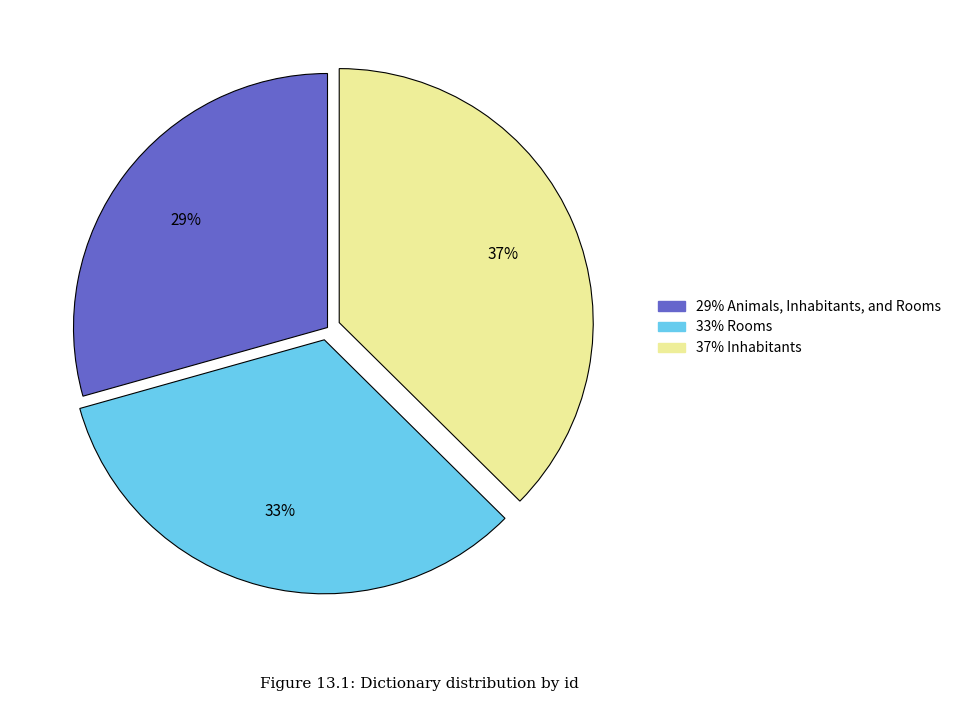

Is there any slice that represents more than half of the pie?

No